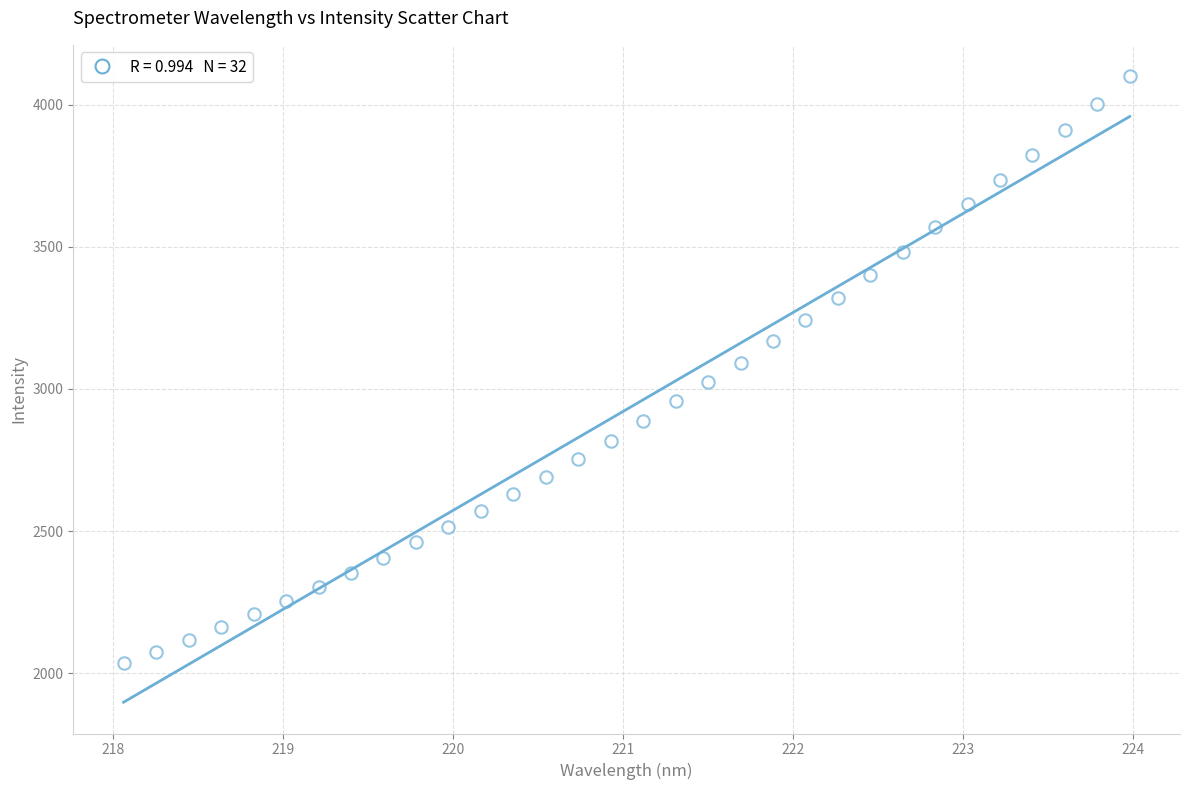

What is the range of Y values (max minus min)?

2066.5